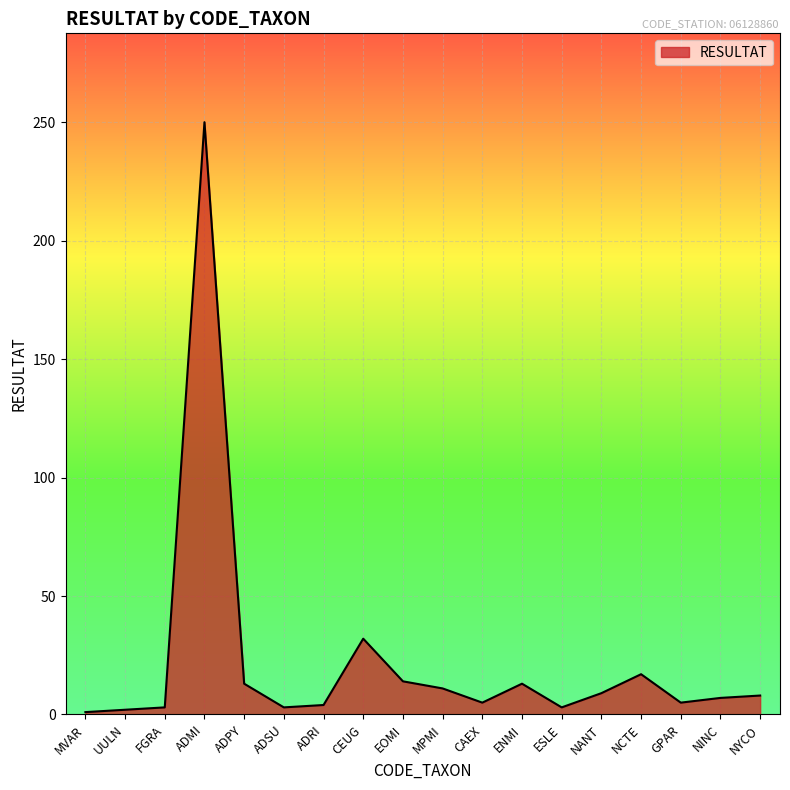

True or false: the data shows 17 at NCTE.

True